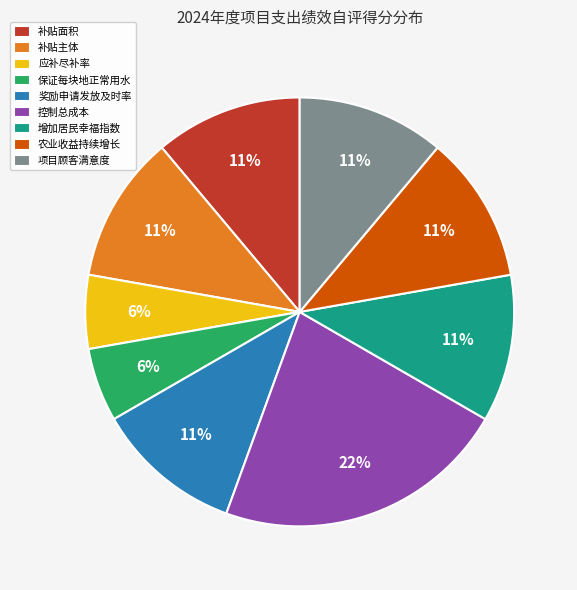

Does 应补尽补率 represent more than half of the total?

No